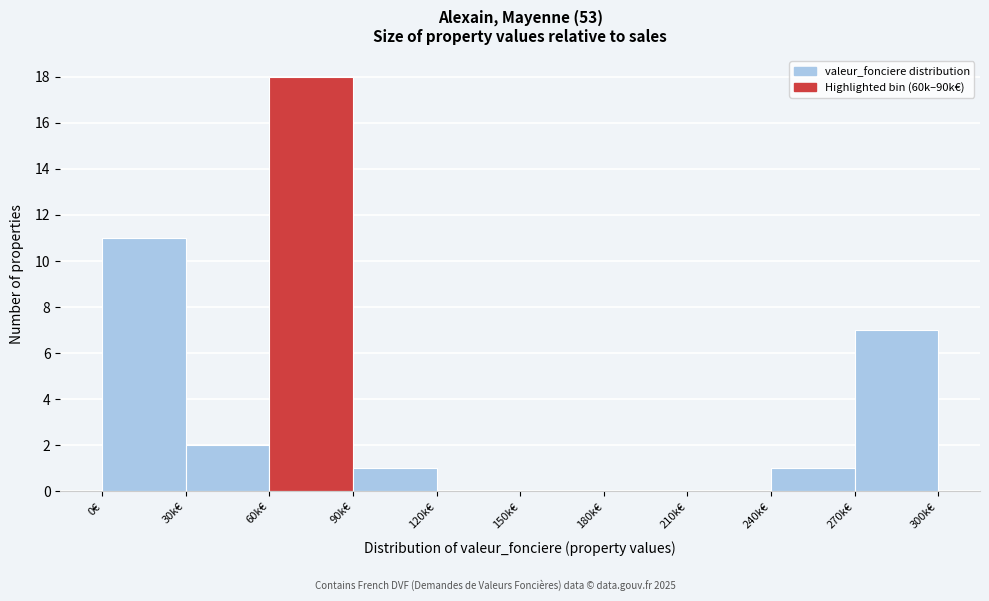

Reading right to left, list all the values displayed in this chart.

270k€=7	240k€=1	210k€=0	180k€=0	150k€=0	120k€=0	90k€=1	60k€=18	30k€=2	0€=11